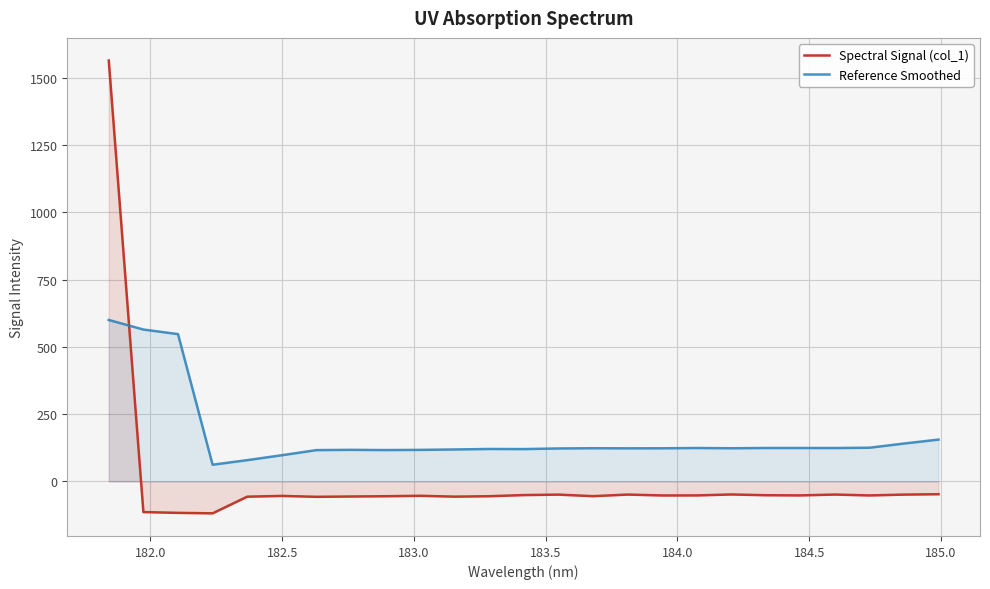

List the series in order of their peak value, lowest first.

Reference Smoothed, Spectral Signal (col_1)